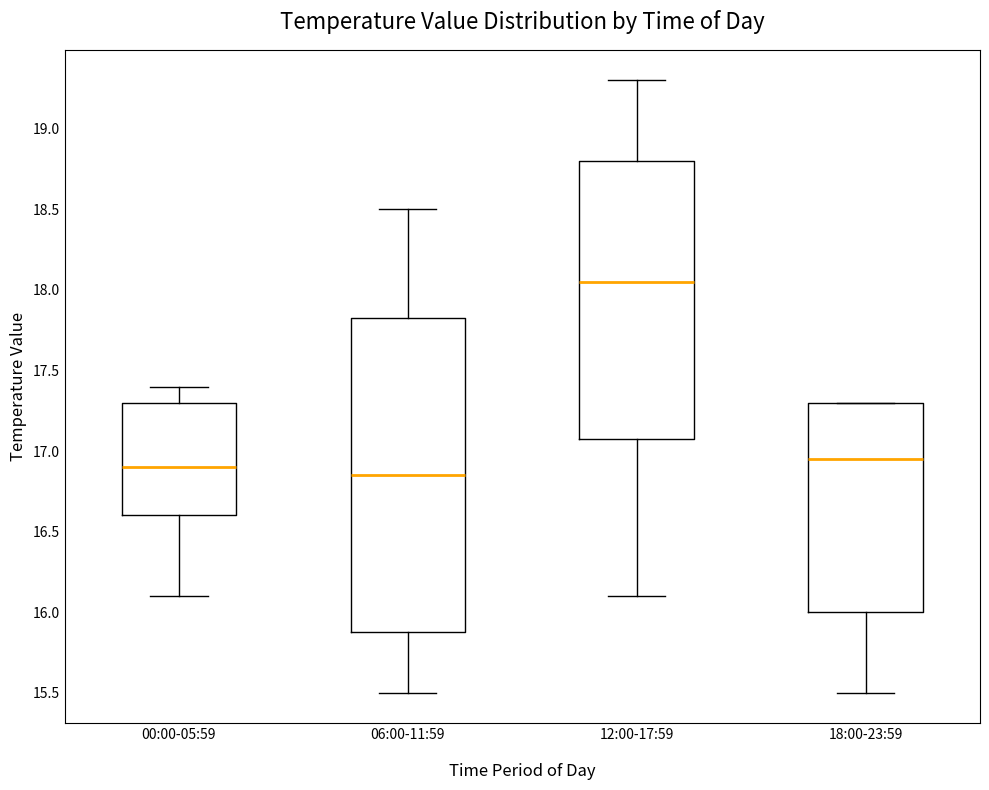

Reading left to right, read every box against the y-axis: the position of its median line, the range the box covers, and the ends of its whiskers. The values are not printed on the chart, so give them approximately, as read against the axis.

00:00-05:59: median 16.90, box 16.60 to 17.30, whiskers 16.10 to 17.40
06:00-11:59: median 16.85, box 15.90 to 17.85, whiskers 15.50 to 18.50
12:00-17:59: median 18.05, box 17.10 to 18.80, whiskers 16.10 to 19.30
18:00-23:59: median 16.95, box 16.00 to 17.30, whiskers 15.50 to 17.30